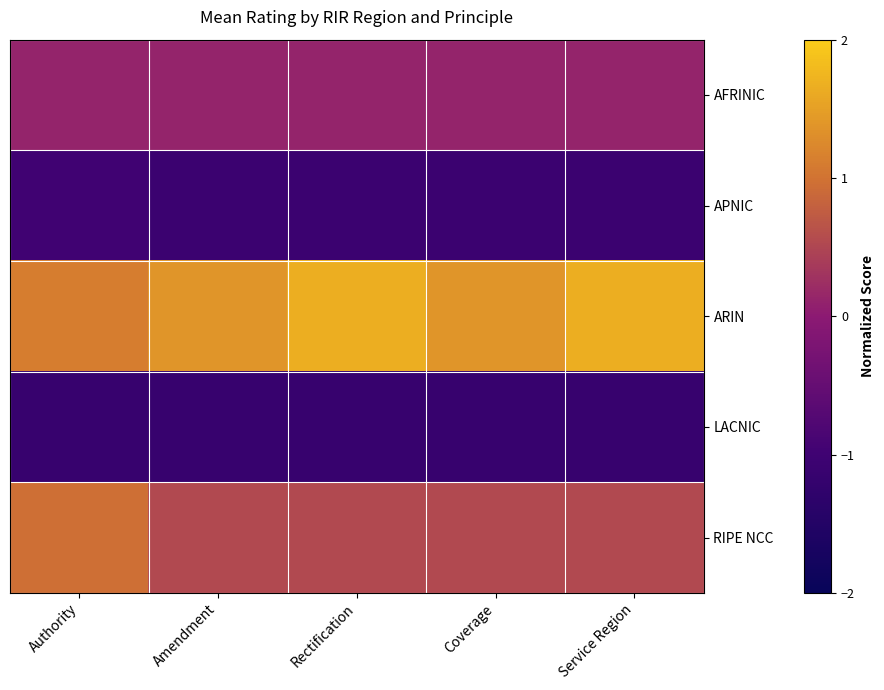

What is the spread (max minus min) of values at Authority?

2.3